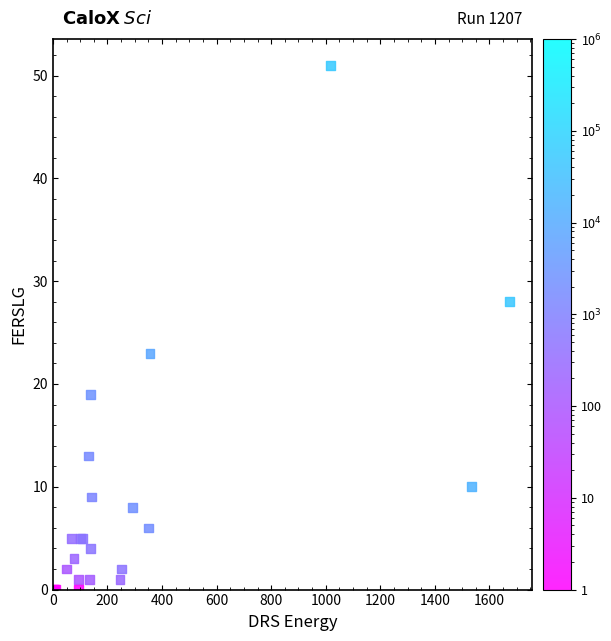

What Y value in the scatter plot is closest to 25?

23